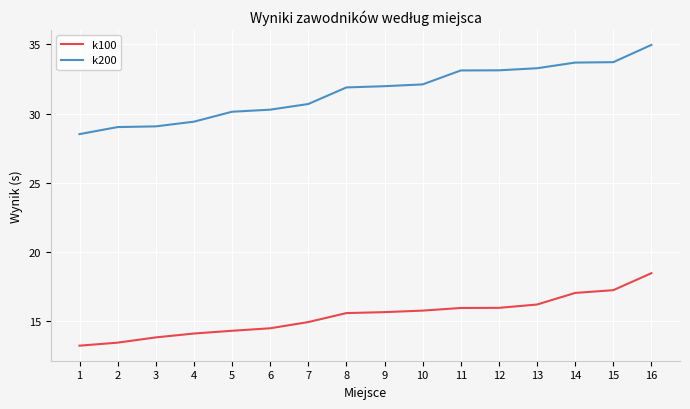

Which series has the widest spread of values?

k200